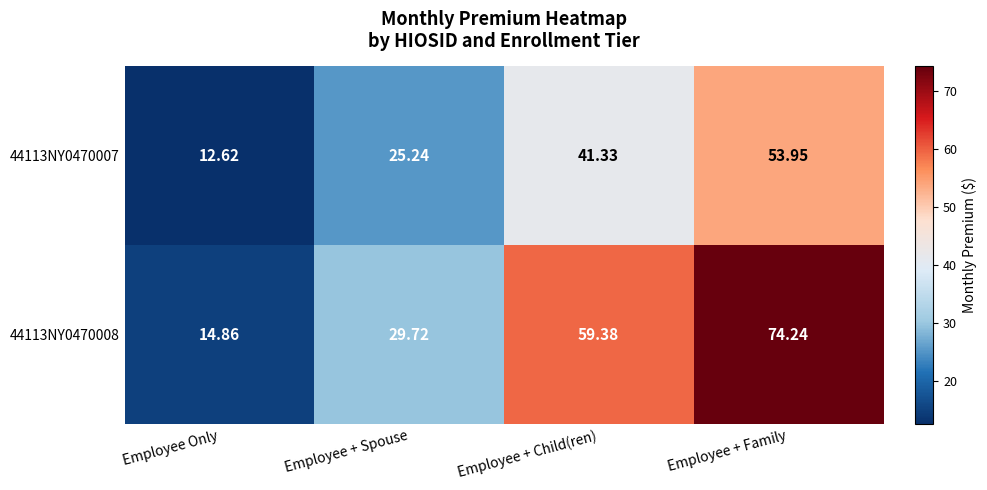

Is the value of 44113NY0470007 at Employee + Spouse greater than the value of 44113NY0470008 at Employee + Family?

No